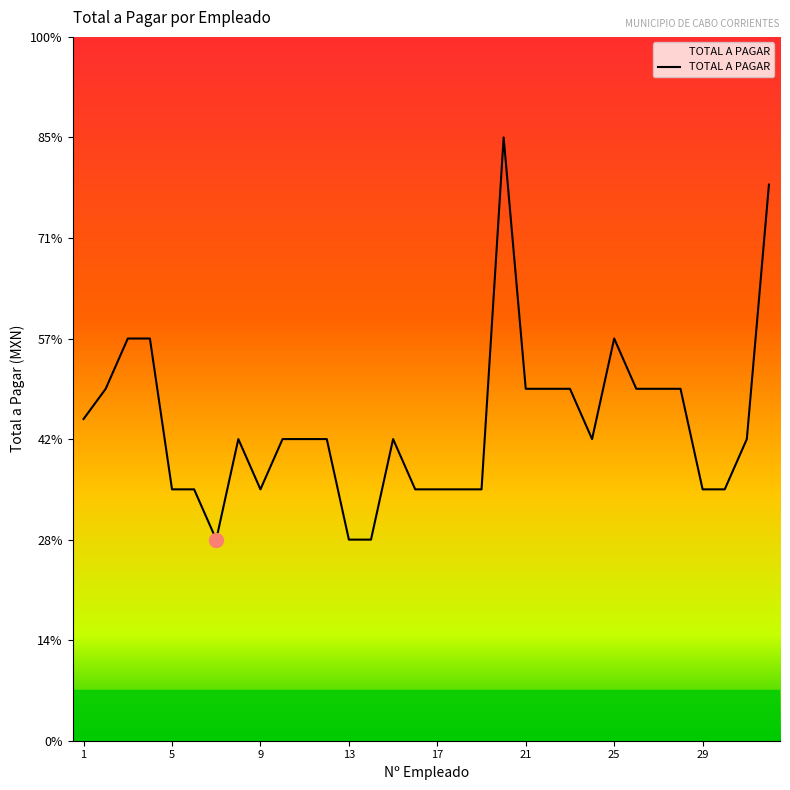

Where does the data first go above 3000?

1